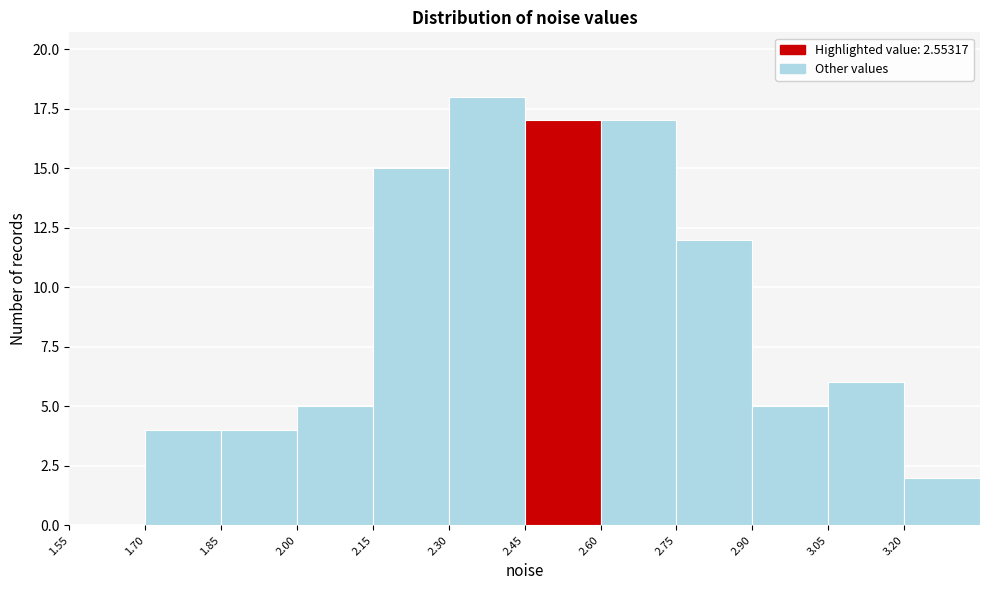

How tall is the bar that spans 2.45 to 2.60 on the x-axis? Neither the bar edges nor the heights are printed on the chart, so give them approximately, as read against the axes.

17